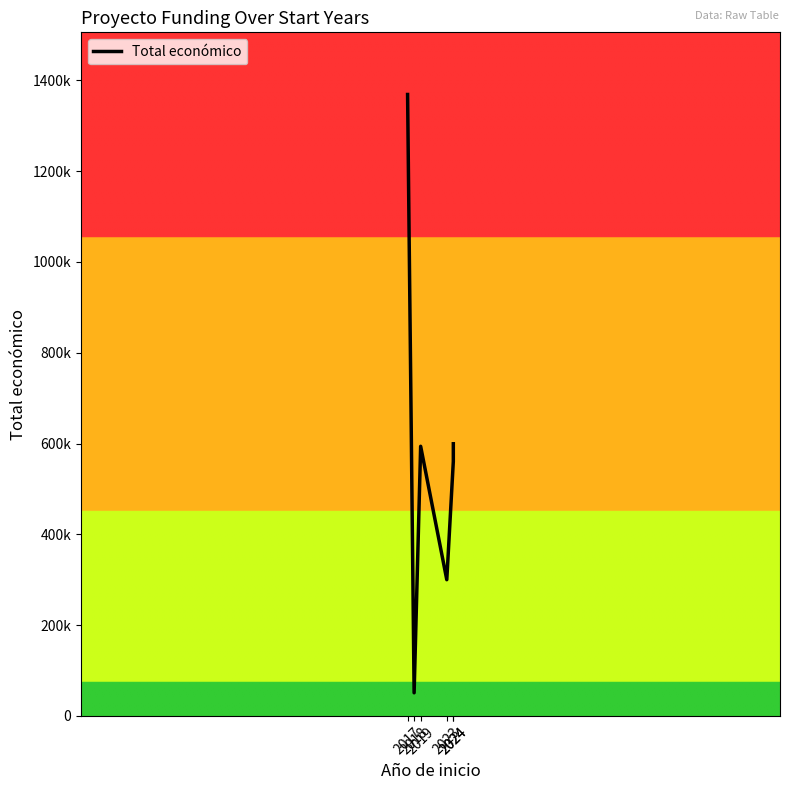

Reading right to left, list all the values displayed in this chart.

599540	560529	299994	593991	50929	1369006